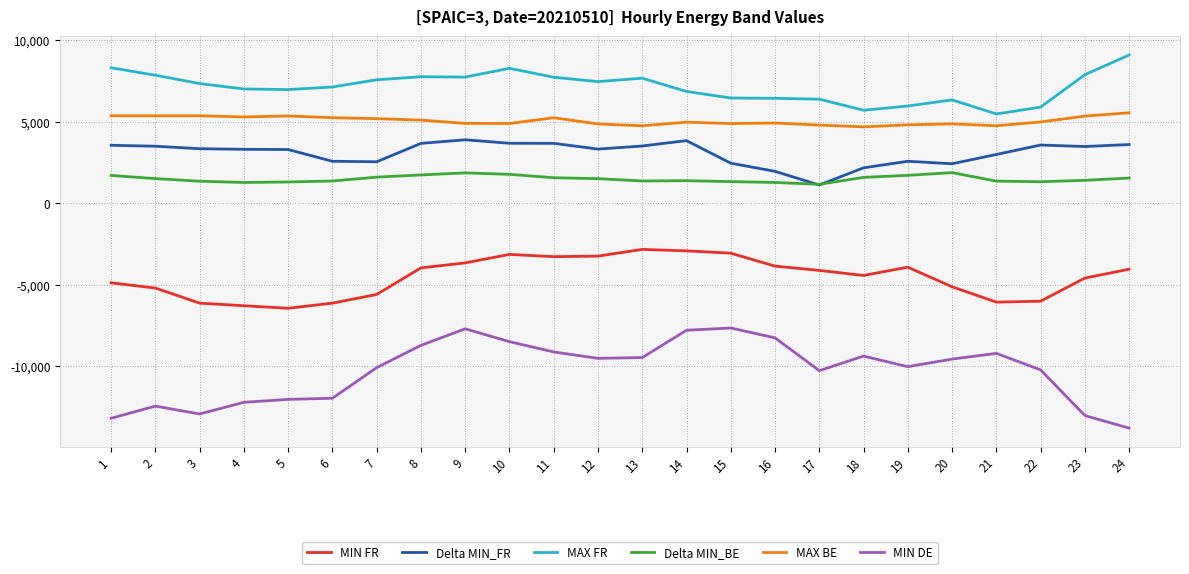

The MAX BE series shows 3580 at 11. True or false?

False